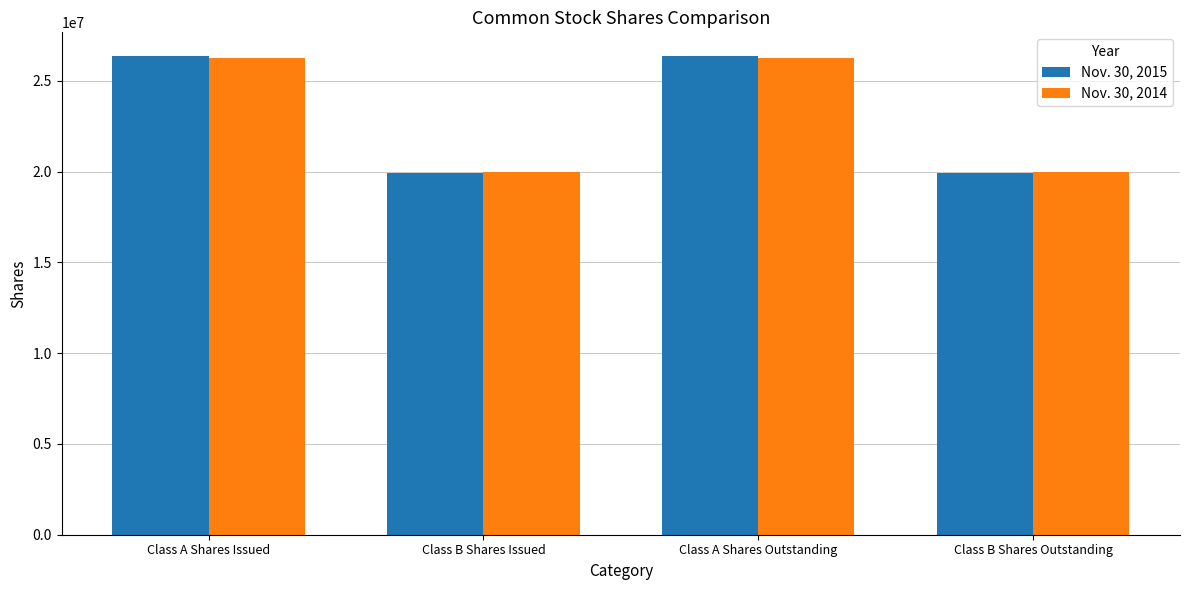

What is the total value across all series at Class B Shares Outstanding?

39909338